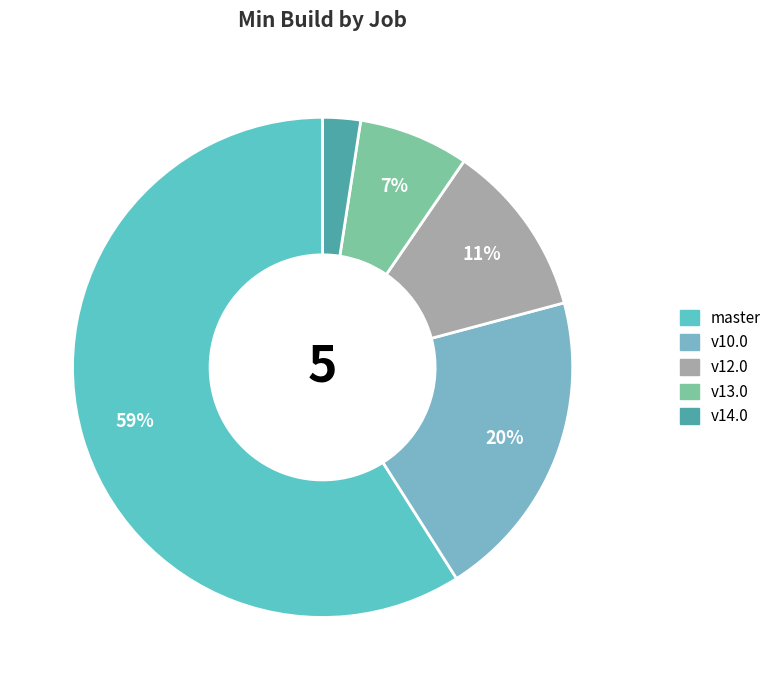

Count the number of slices in the pie.

5